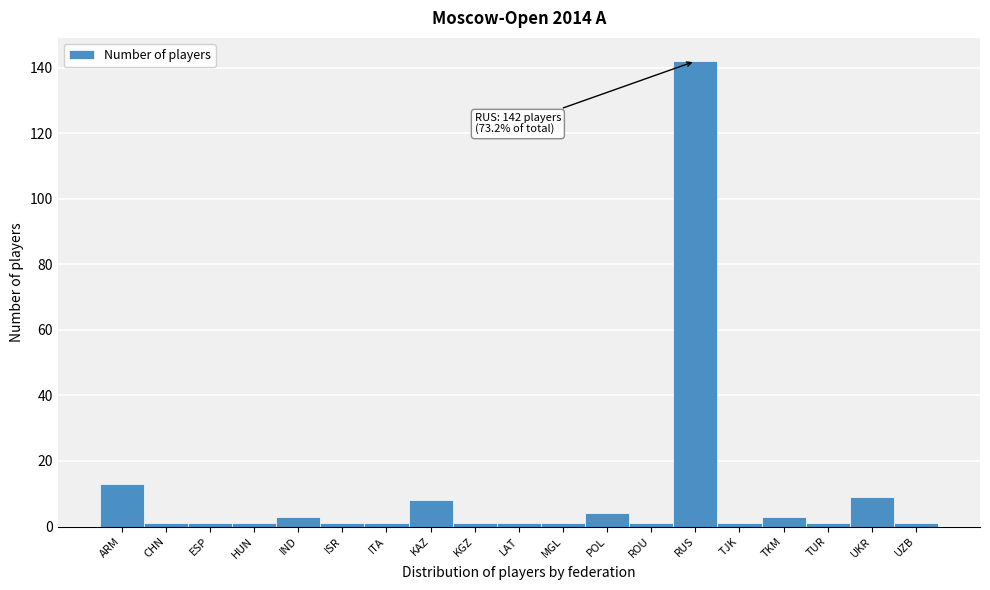

Reading right to left, list all the values displayed in this chart.

1	9	1	3	1	142	1	4	1	1	1	8	1	1	3	1	1	1	13